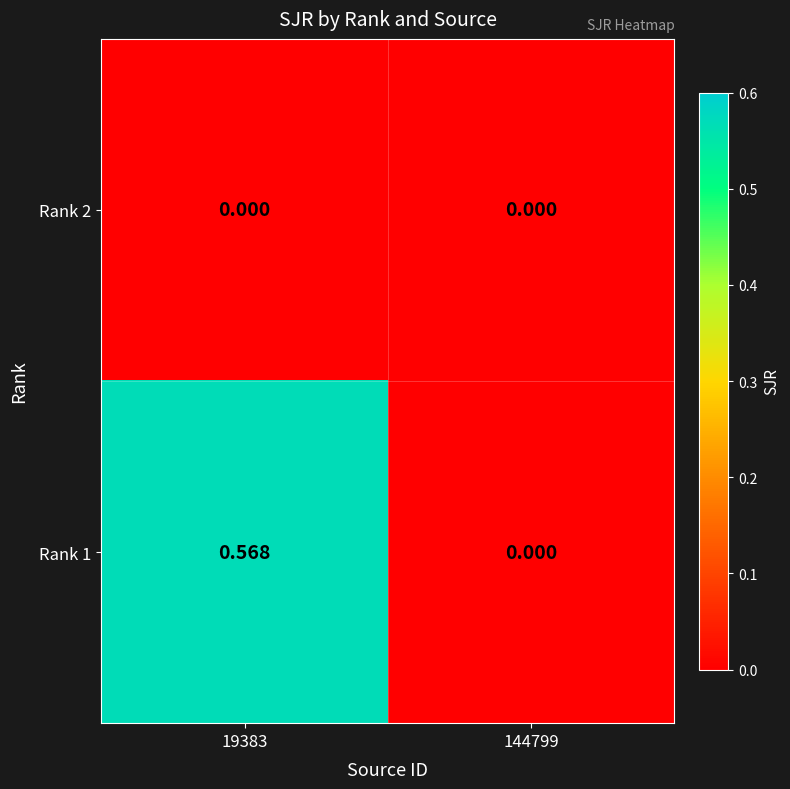

How many distinct data groups are displayed?

2